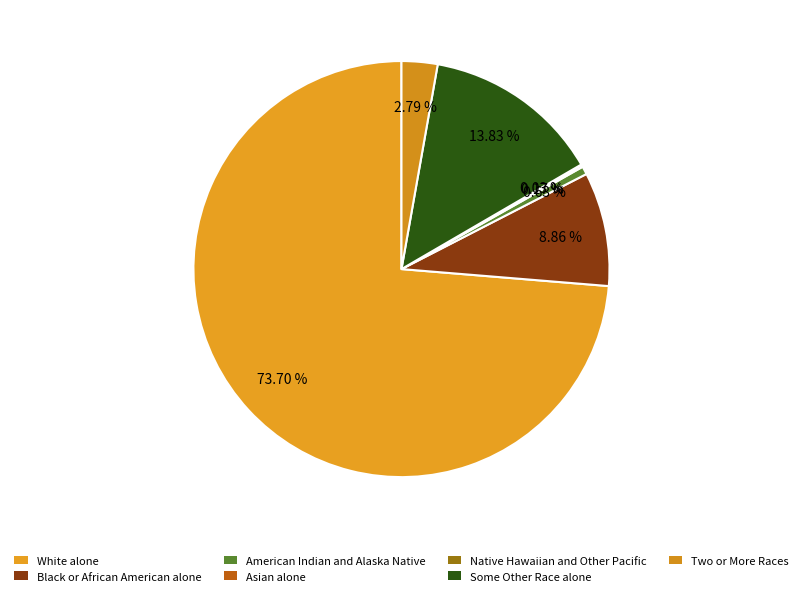

Count the number of slices in the pie.

7